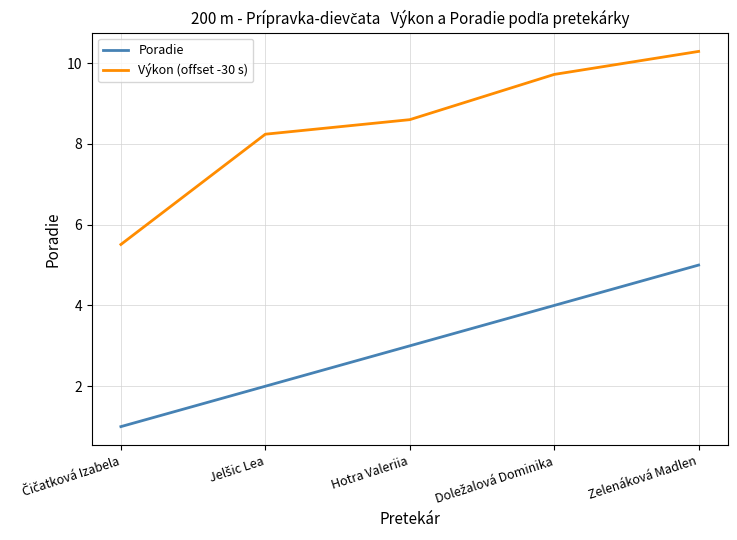

What is the difference between the second highest and minimum values in the Výkon (offset -30 s) series?

4.2